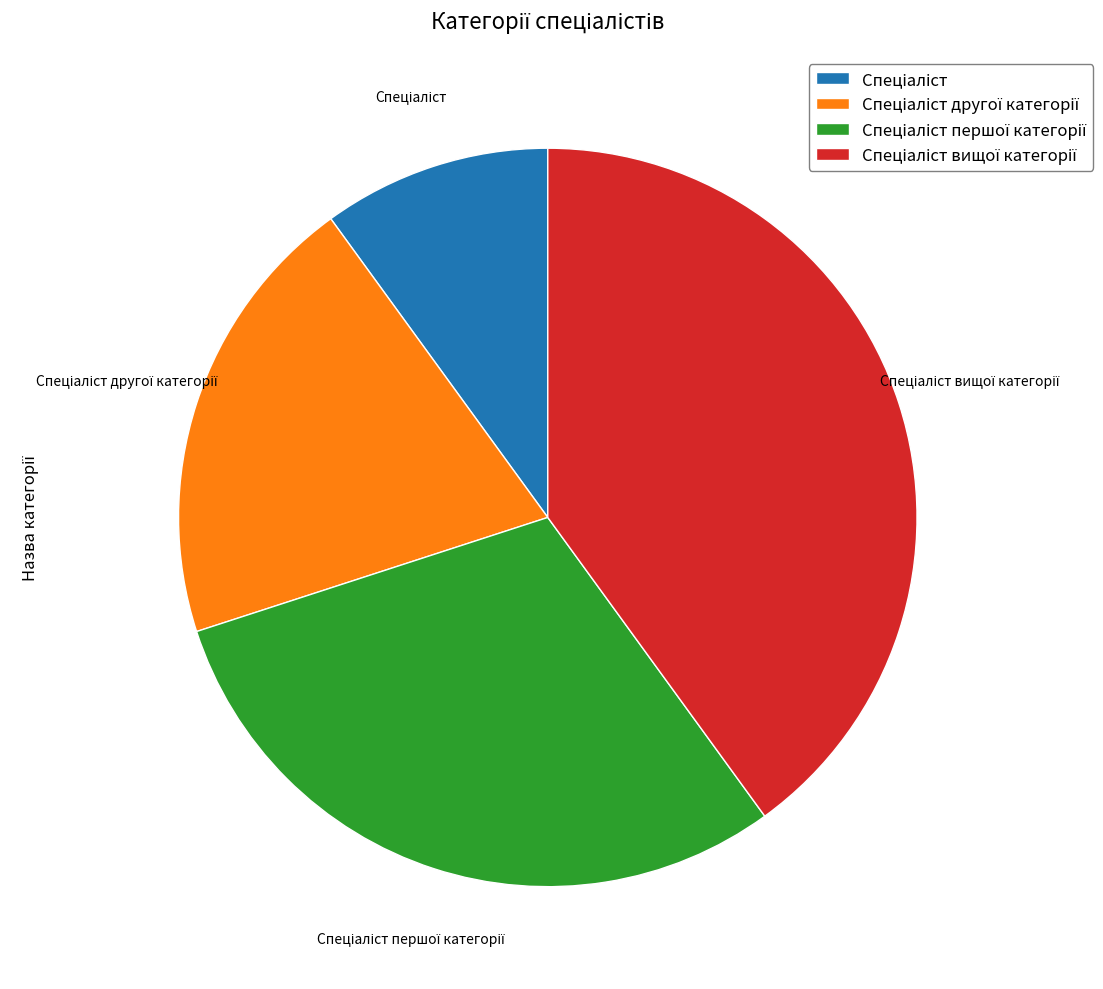

How many segments does this pie chart have?

4